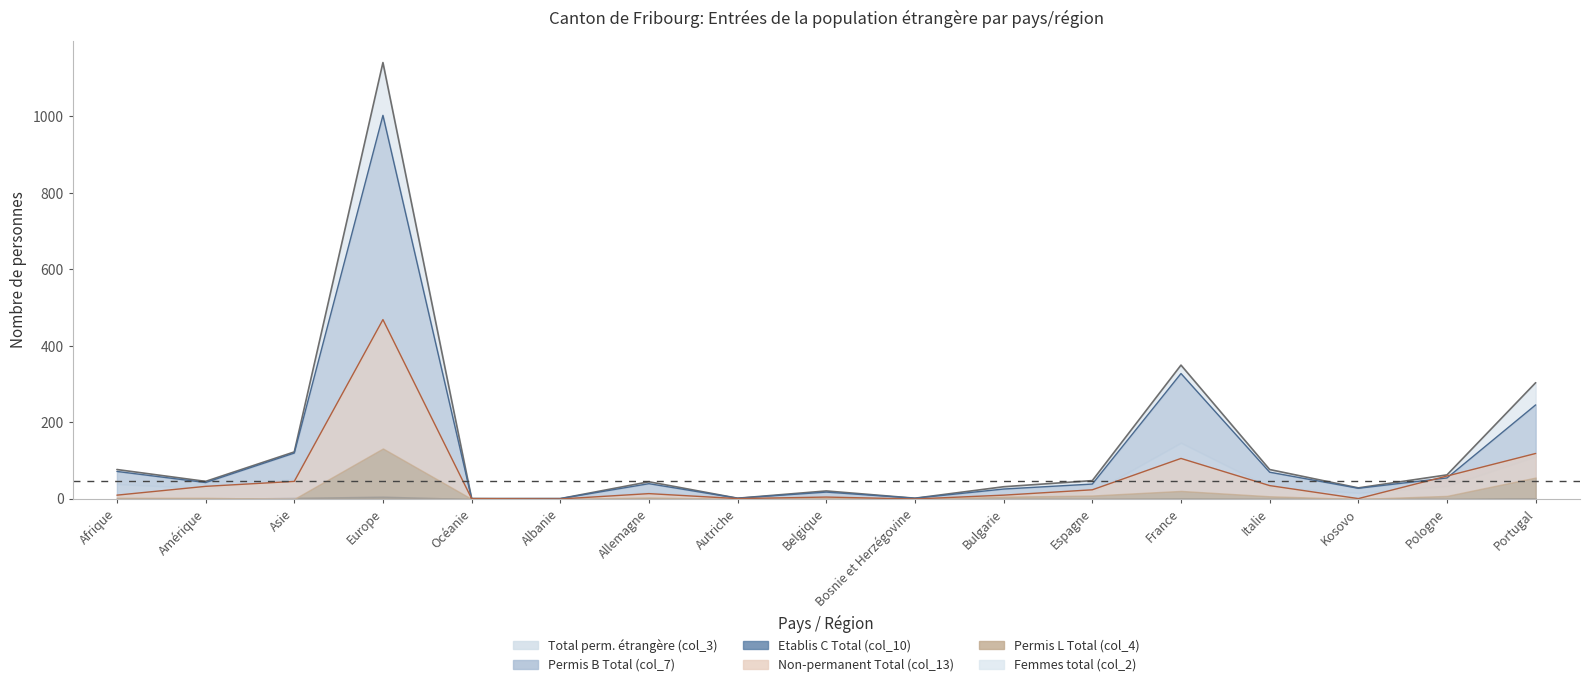

True or false: Non-permanent Total (col_13) and Total perm. étrangère (col_3) intersect in this chart.

False